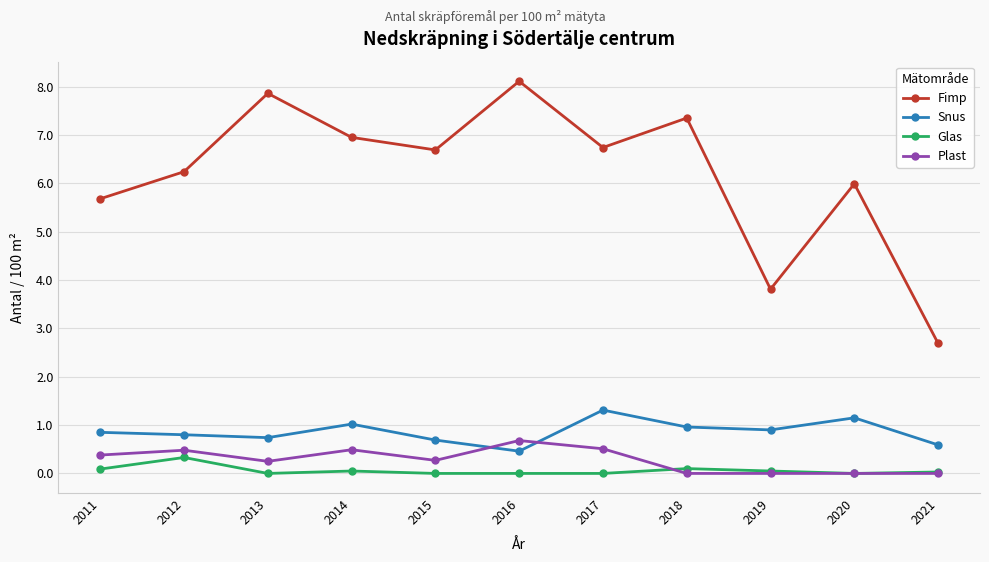

Which series has the largest range (max minus min)?

Fimp